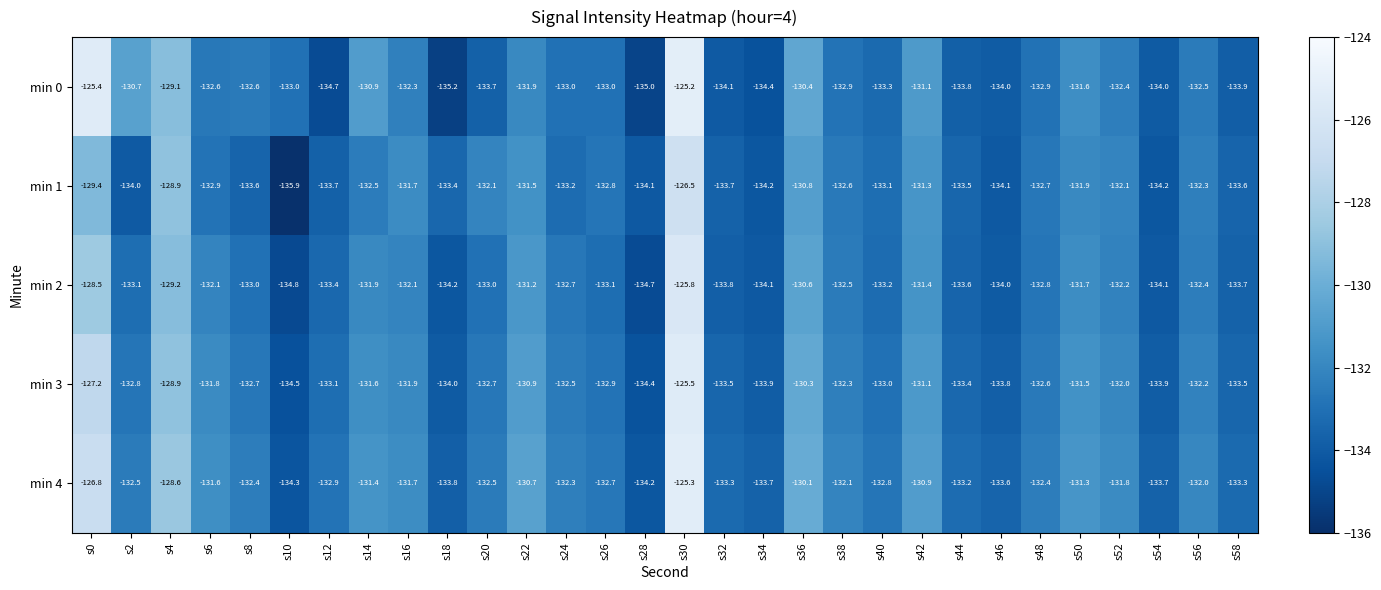

Which label corresponds to the smallest value in the chart?

s10